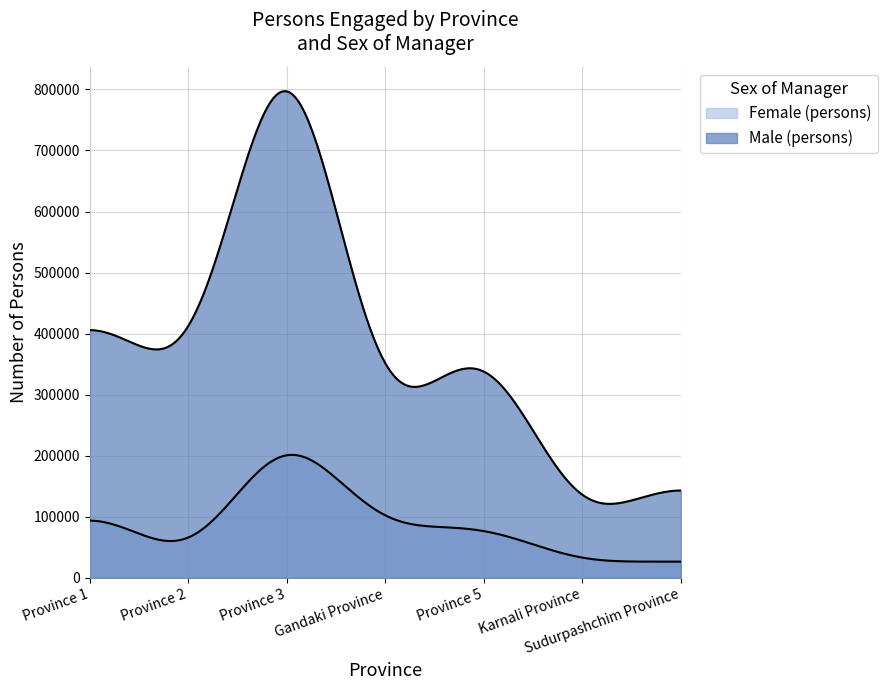

What is the label of the 1st point from the right?

Sudurpashchim Province